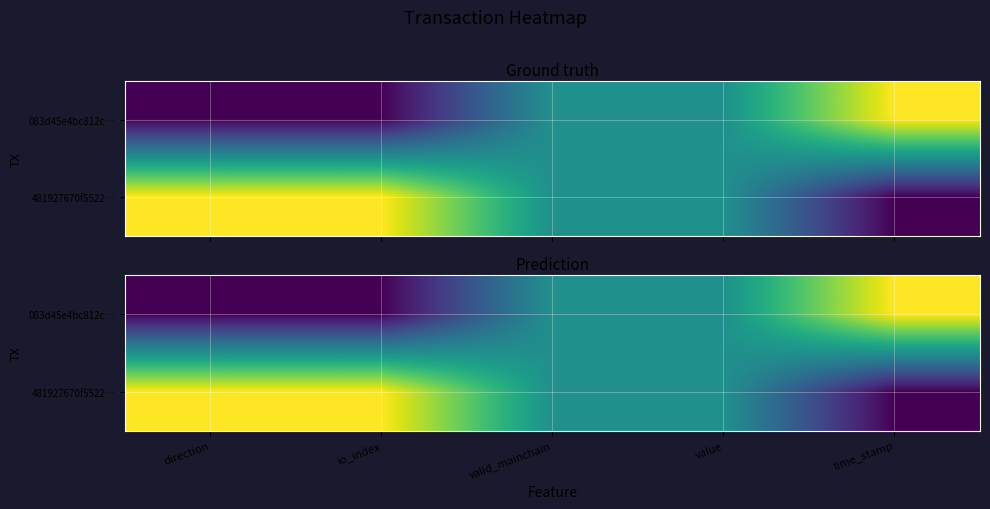

What is the sum of the 481927670f5522… values at time_stamp and io_index?

1.0